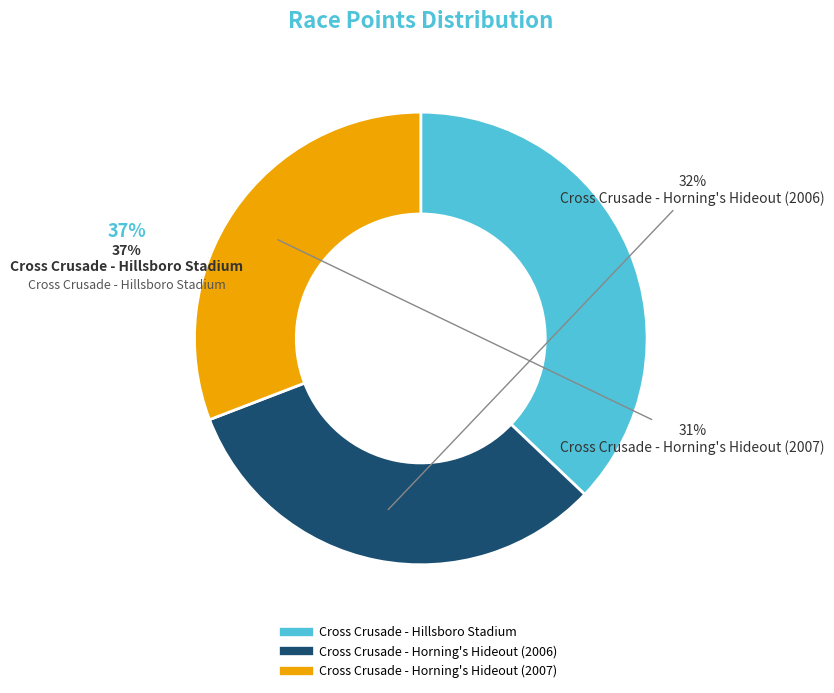

Rank the categories by value from lowest to highest.

Cross Crusade - Horning's Hideout (2007), Cross Crusade - Horning's Hideout (2006), Cross Crusade - Hillsboro Stadium